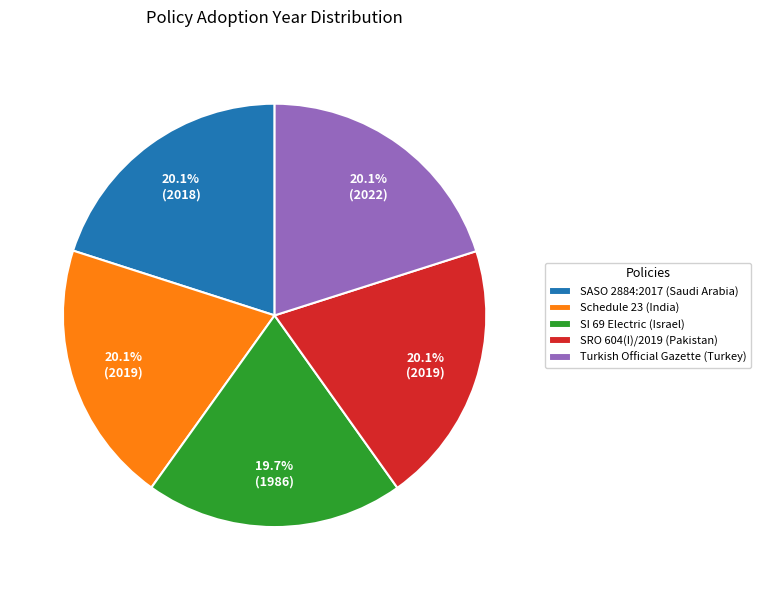

What percentage do Schedule 23 (India) and SI 69 Electric (Israel) together represent?

39.8%